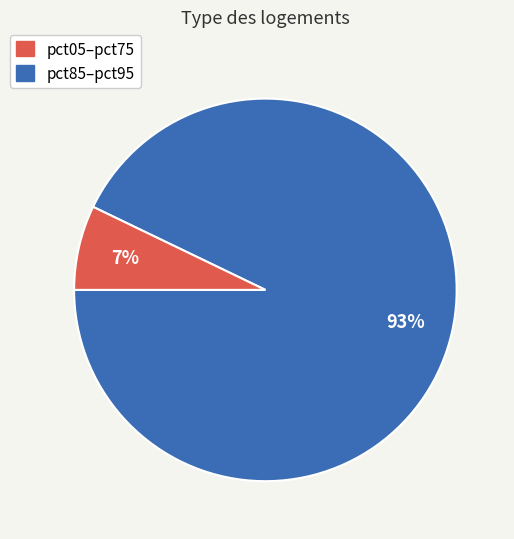

Is there any slice that represents more than half of the pie?

Yes